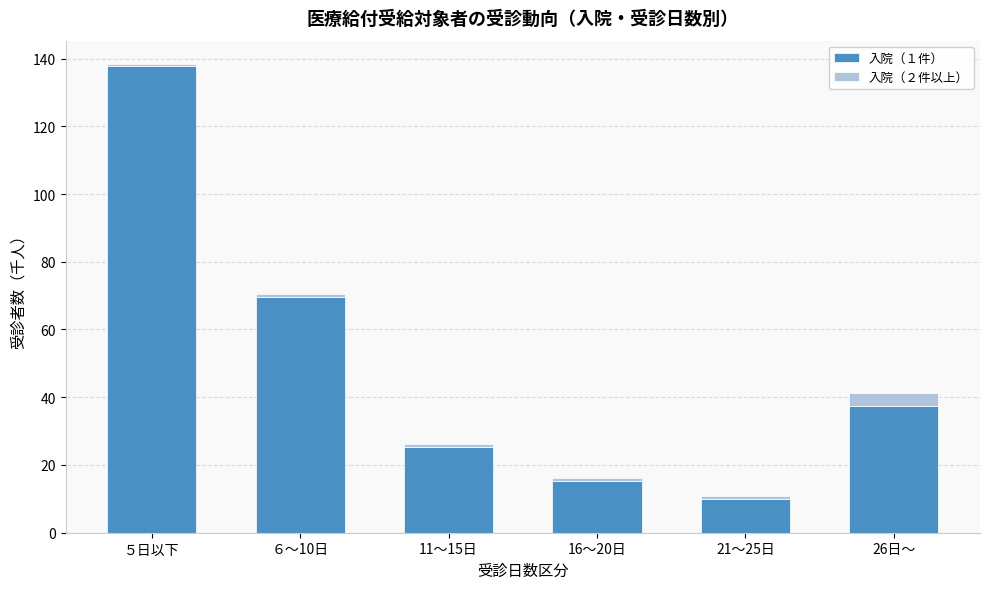

Reading left to right, what are the values for 入院（１件）?

５日以下=137.8	６～10日=69.5	11～15日=25.2	16～20日=15.3	21～25日=10.0	26日～=37.3